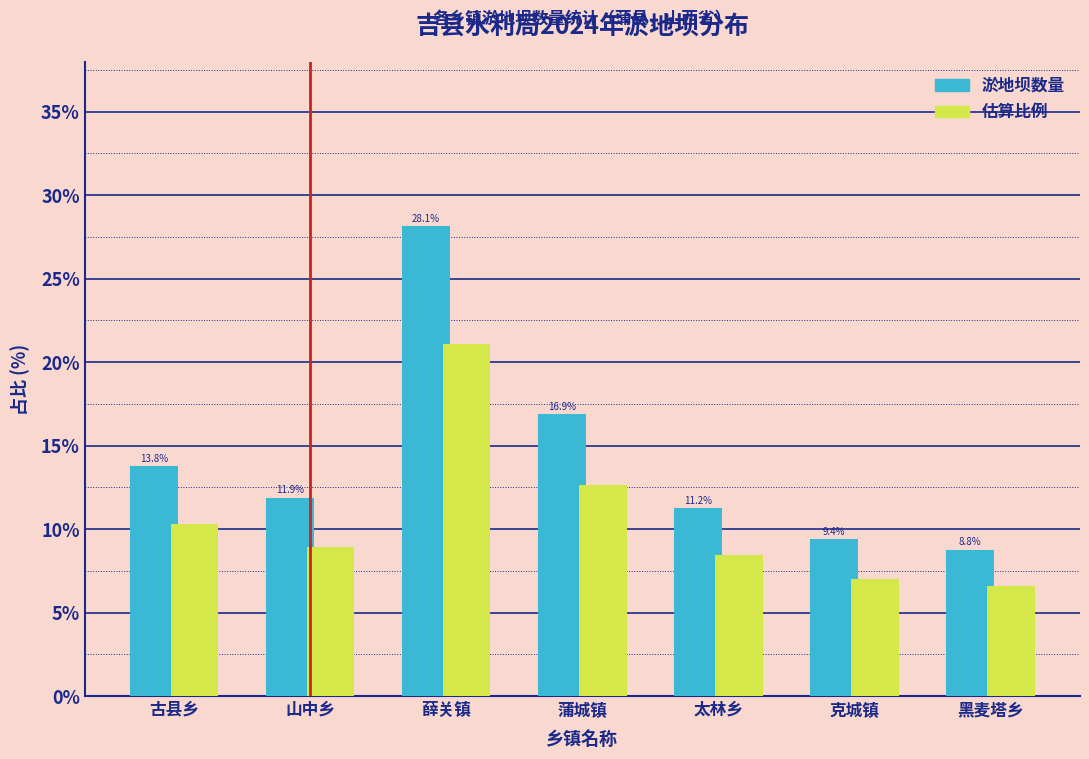

Is the value of 淤地坝数量 at 太林乡 greater than the value of 估算比例 at 太林乡?

Yes